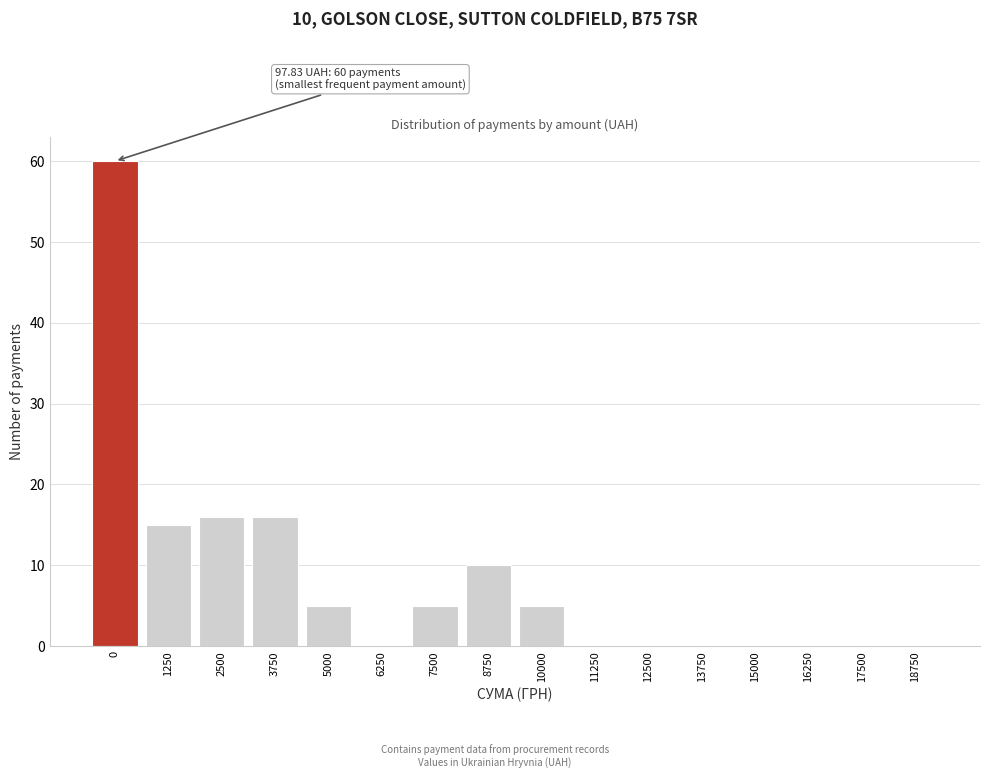

Reading left to right, transcribe all the data shown in this chart.

0=60	1250=15	2500=16	3750=16	5000=5	6250=0	7500=5	8750=10	10000=5	11250=0	12500=0	13750=0	15000=0	16250=0	17500=0	18750=0